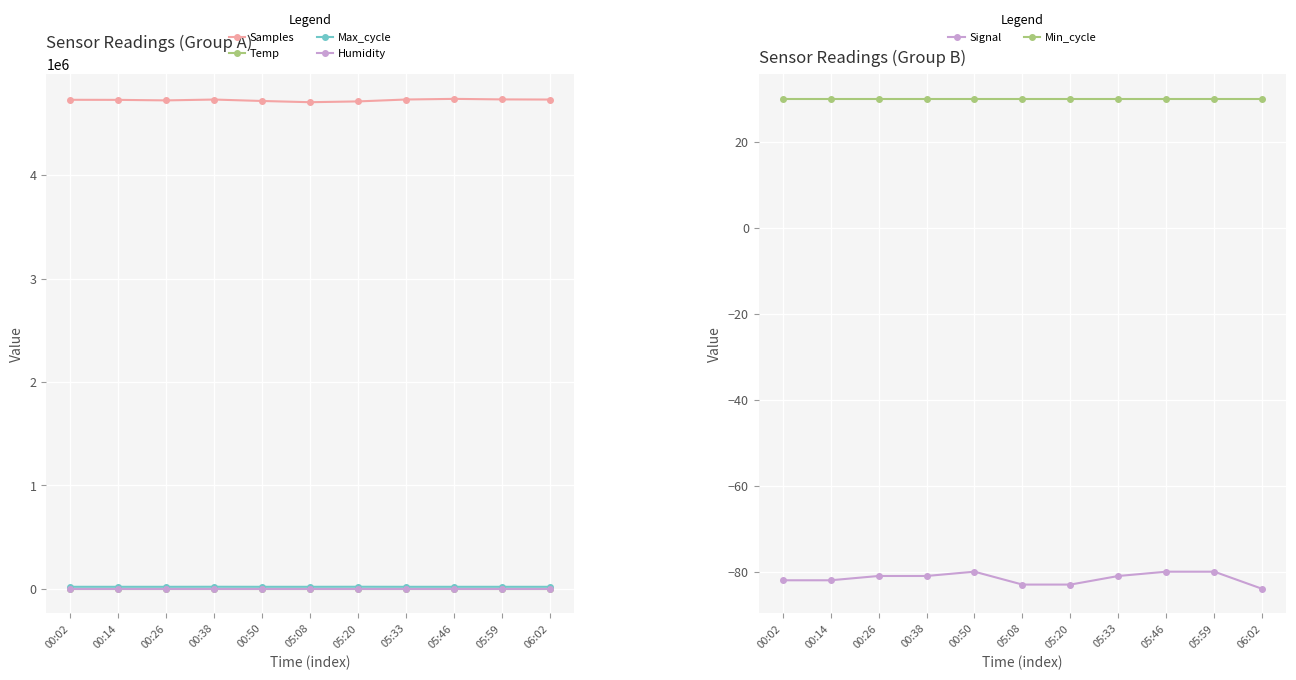

Where is the first local maximum for Temp?

00:38